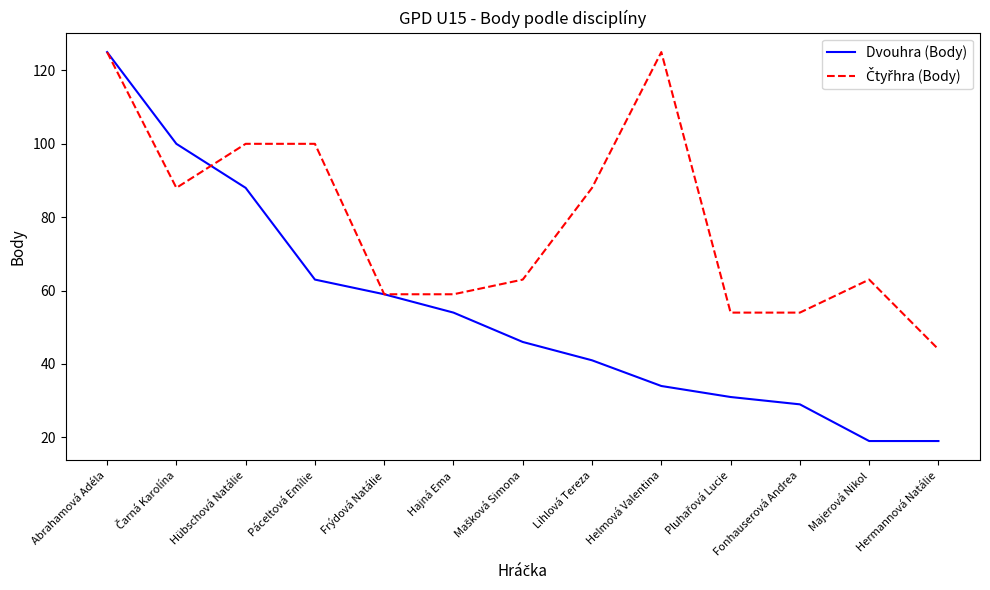

At which category is the sum across all series the highest?

Abrahamová Adéla